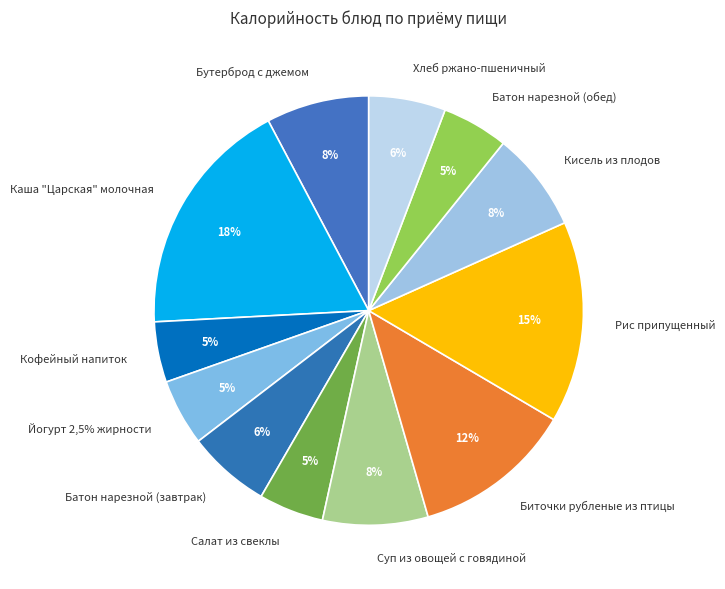

Which slice is the smallest?

Кофейный напиток